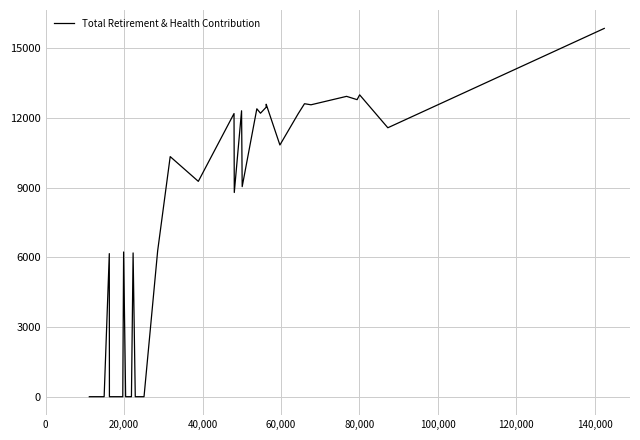

What is the greatest value displayed?

15855